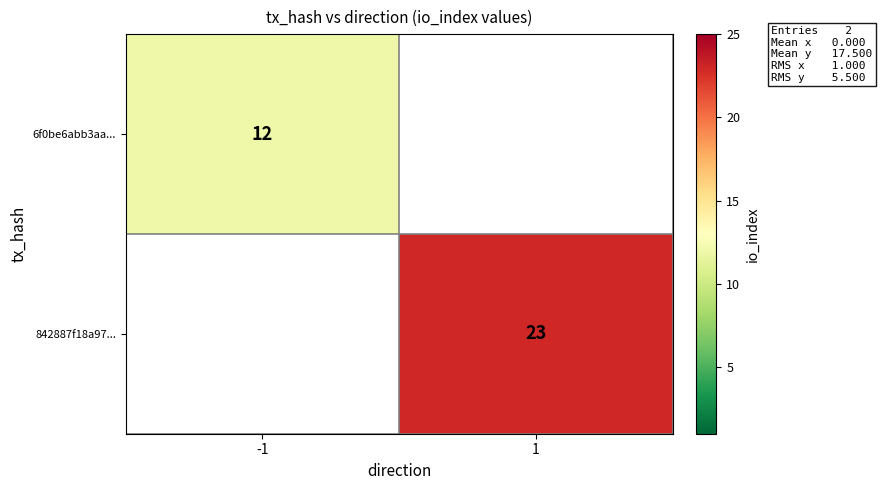

Is it true that 6f0be6abb3aa... equals 12 at -1?

True